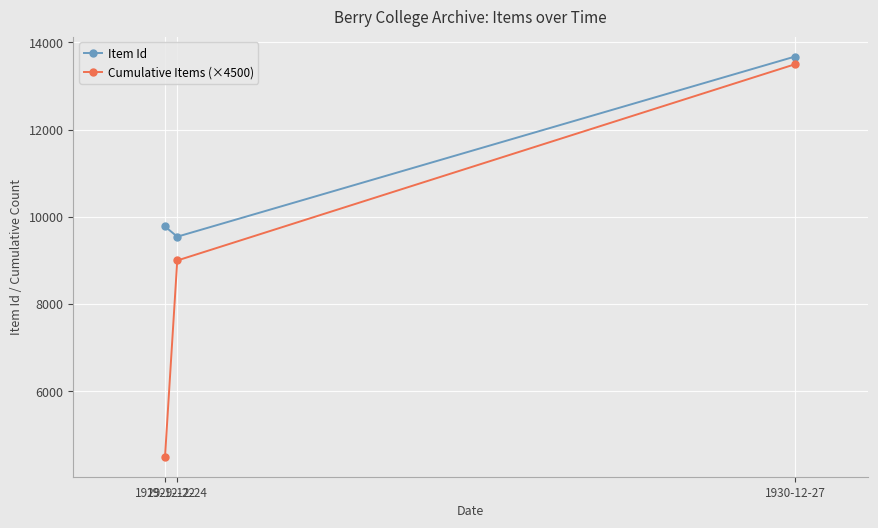

What is the lowest value of the Cumulative Items (×4500) series?

4500